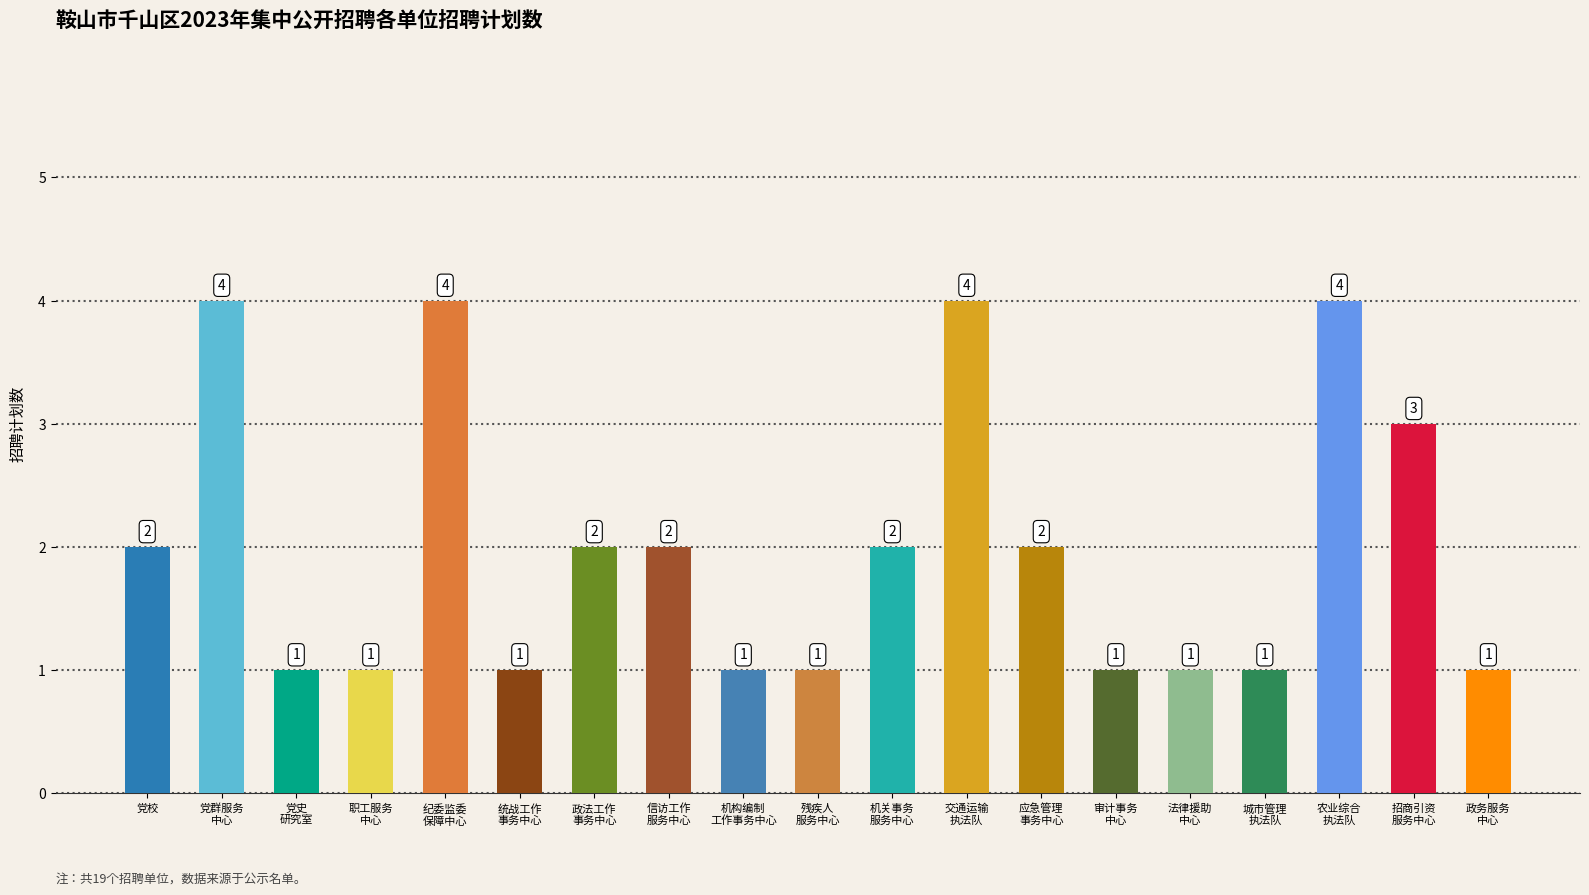

What is the sum of all values?

38